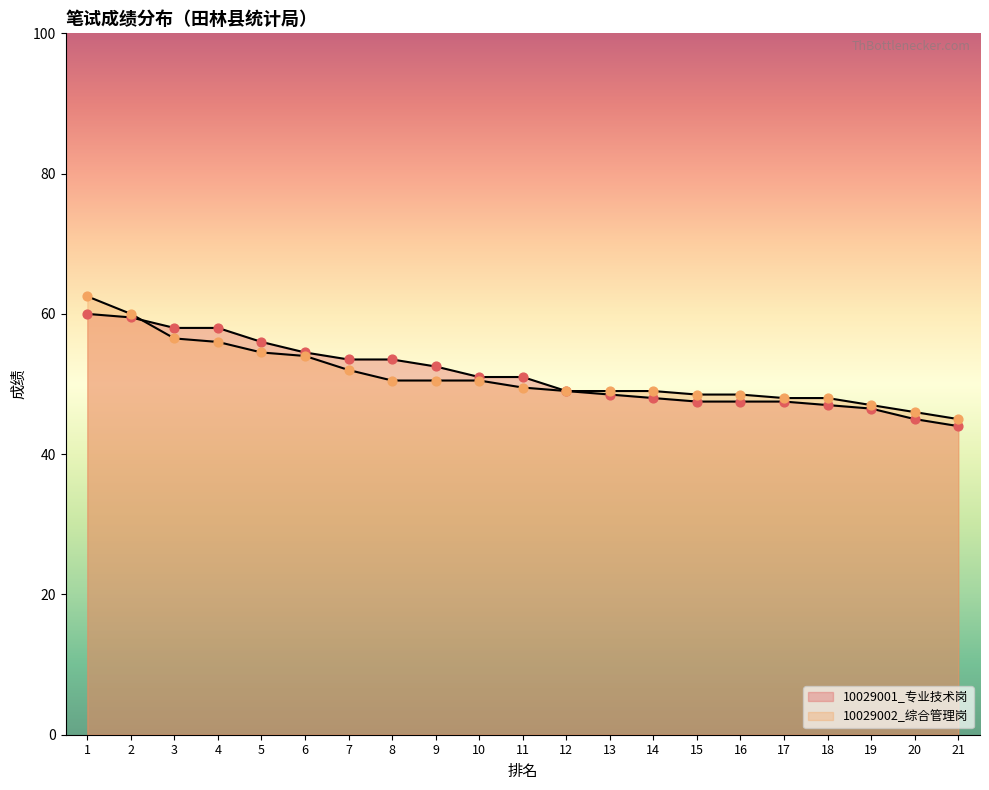

At which category is the sum across all series the highest?

1